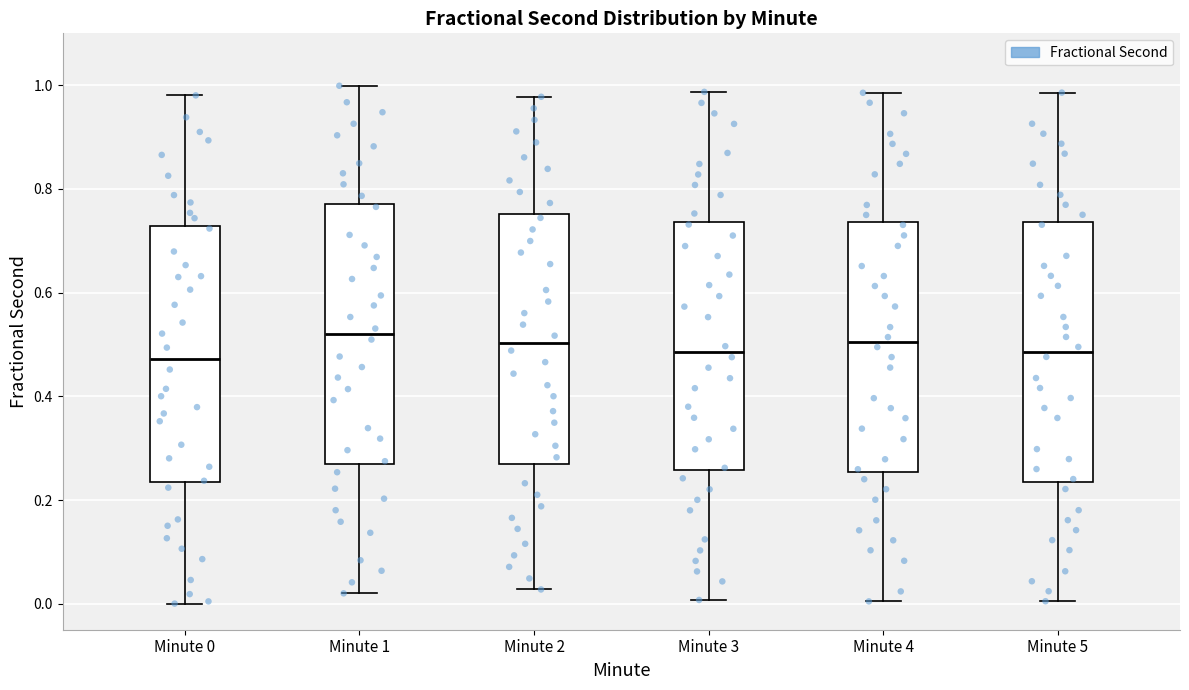

Reading left to right, transcribe this box plot: for each box, give where its median line is, the range the box spans, and where its two whiskers end, as read against the y-axis. The values are not printed on the chart, so give them approximately, as read against the axis.

Minute 0: median 0.48, box 0.24 to 0.72, whiskers 0.00 to 0.98
Minute 1: median 0.52, box 0.26 to 0.78, whiskers 0.02 to 1.00
Minute 2: median 0.50, box 0.26 to 0.76, whiskers 0.02 to 0.98
Minute 3: median 0.48, box 0.26 to 0.74, whiskers 0.00 to 0.98
Minute 4: median 0.50, box 0.26 to 0.74, whiskers 0.00 to 0.98
Minute 5: median 0.48, box 0.24 to 0.74, whiskers 0.00 to 0.98